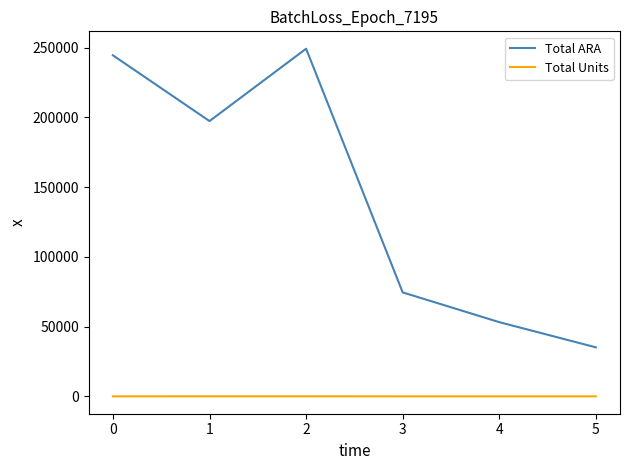

True or false: Total ARA and Total Units cross at least once.

False